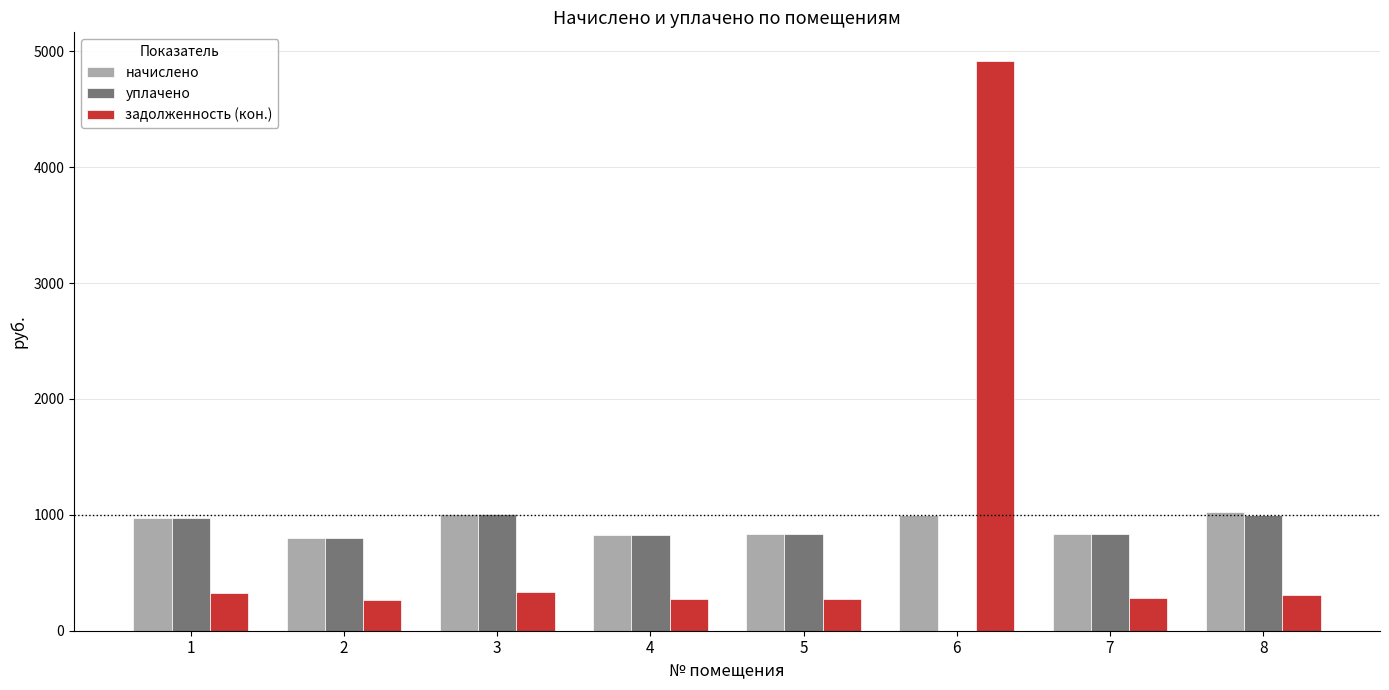

What is the maximum value for задолженность (кон.)?

4918.5